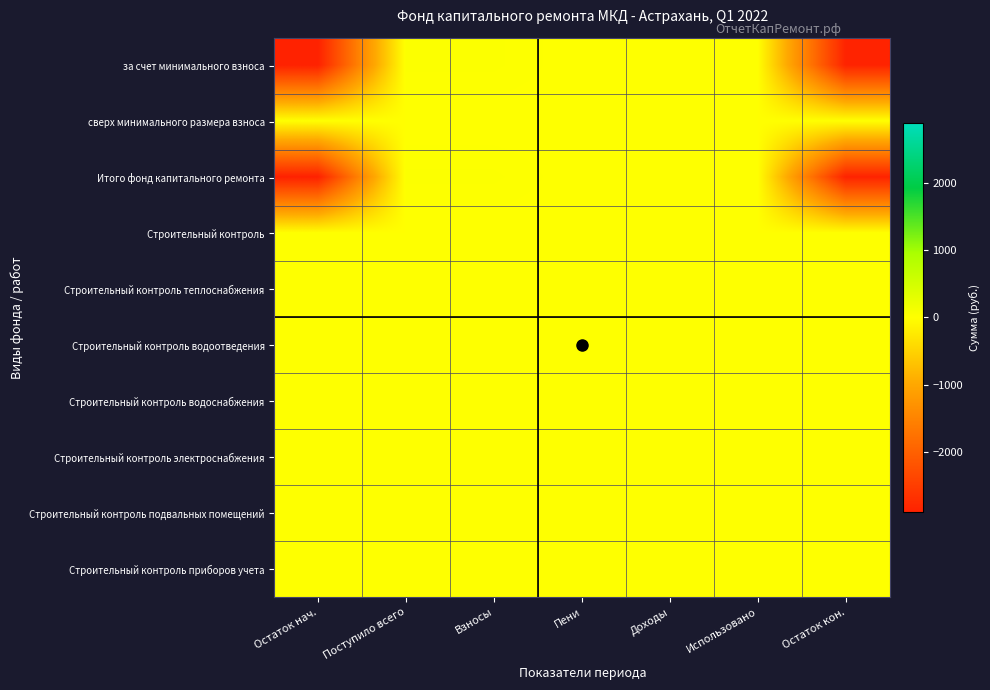

What is the total value across all series at Взносы?

52.1